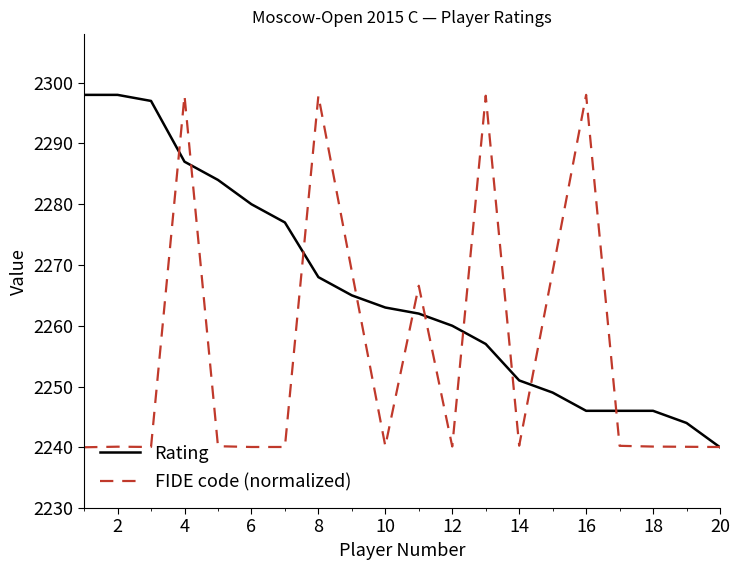

What is the smallest value displayed?

2240.0